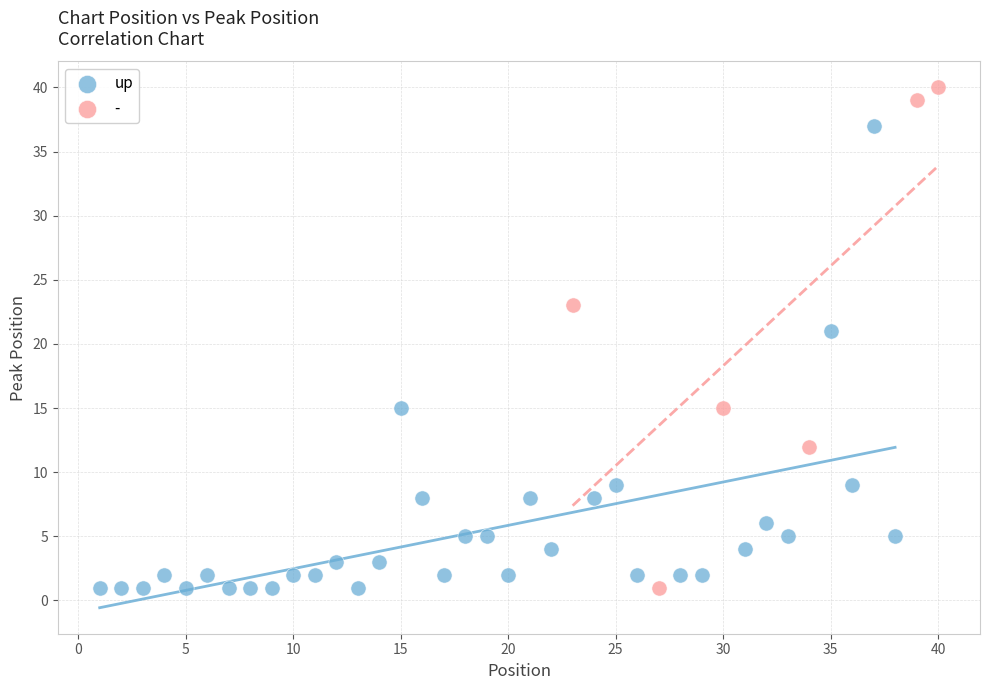

Which series reaches the maximum Y coordinate?

-